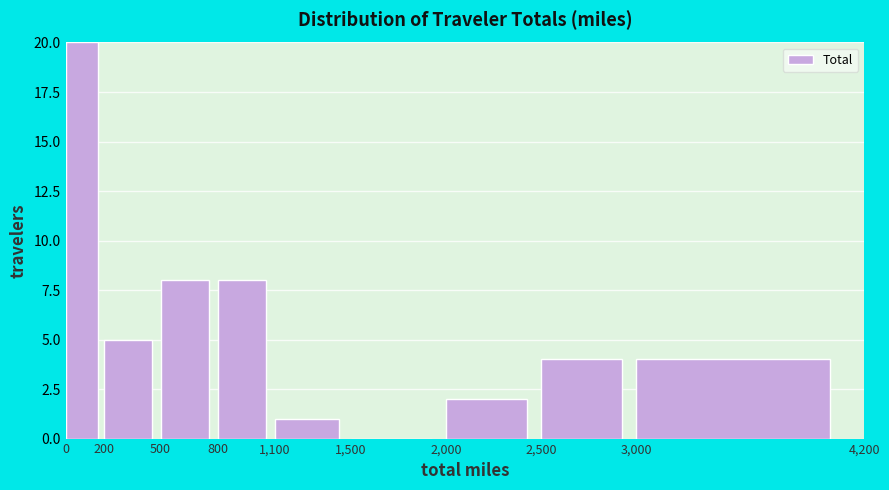

Reading left to right, transcribe this chart: for each bar, give the range it covers on the x-axis and its height. The values are not printed on the chart, so give them approximately, as read against the axis.

0 to 200: 20
200 to 500: 5
500 to 800: 8
800 to 1,100: 8
1,100 to 1,500: 1
1,500 to 2,000: 0
2,000 to 2,500: 2
2,500 to 3,000: 4
3,000 to 4,200: 4